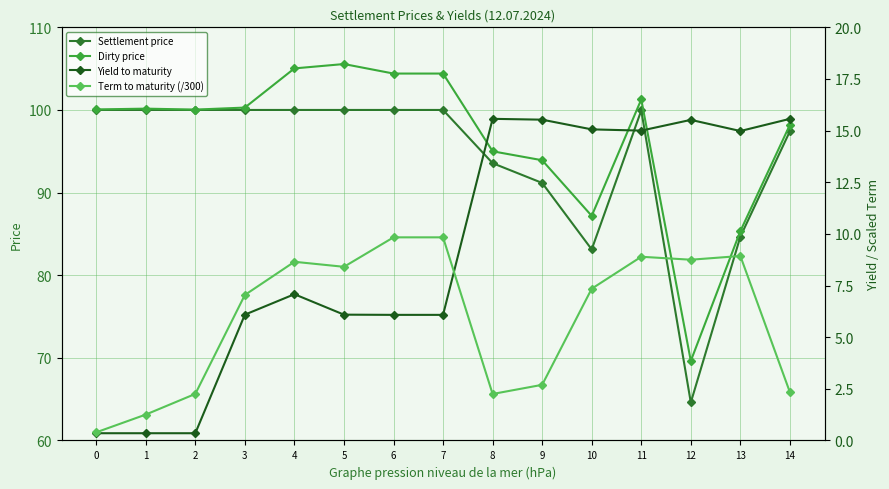

Where is the first local maximum for Settlement price?

11